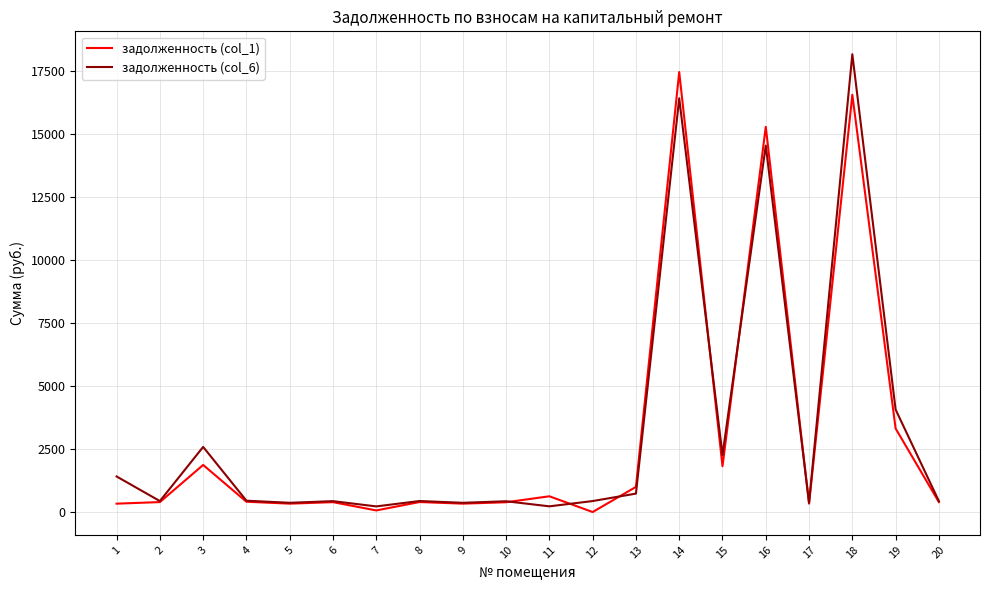

At which label does задолженность (col_6) first exceed 436?

1